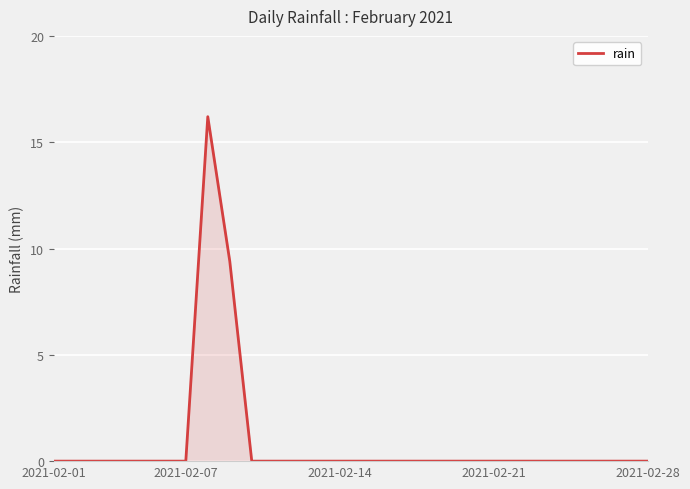

How many categories are shown in the chart?

28